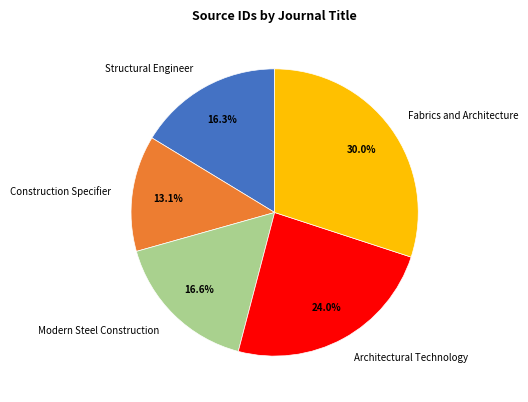

Does Modern Steel Construction account for over 50% of the chart?

No